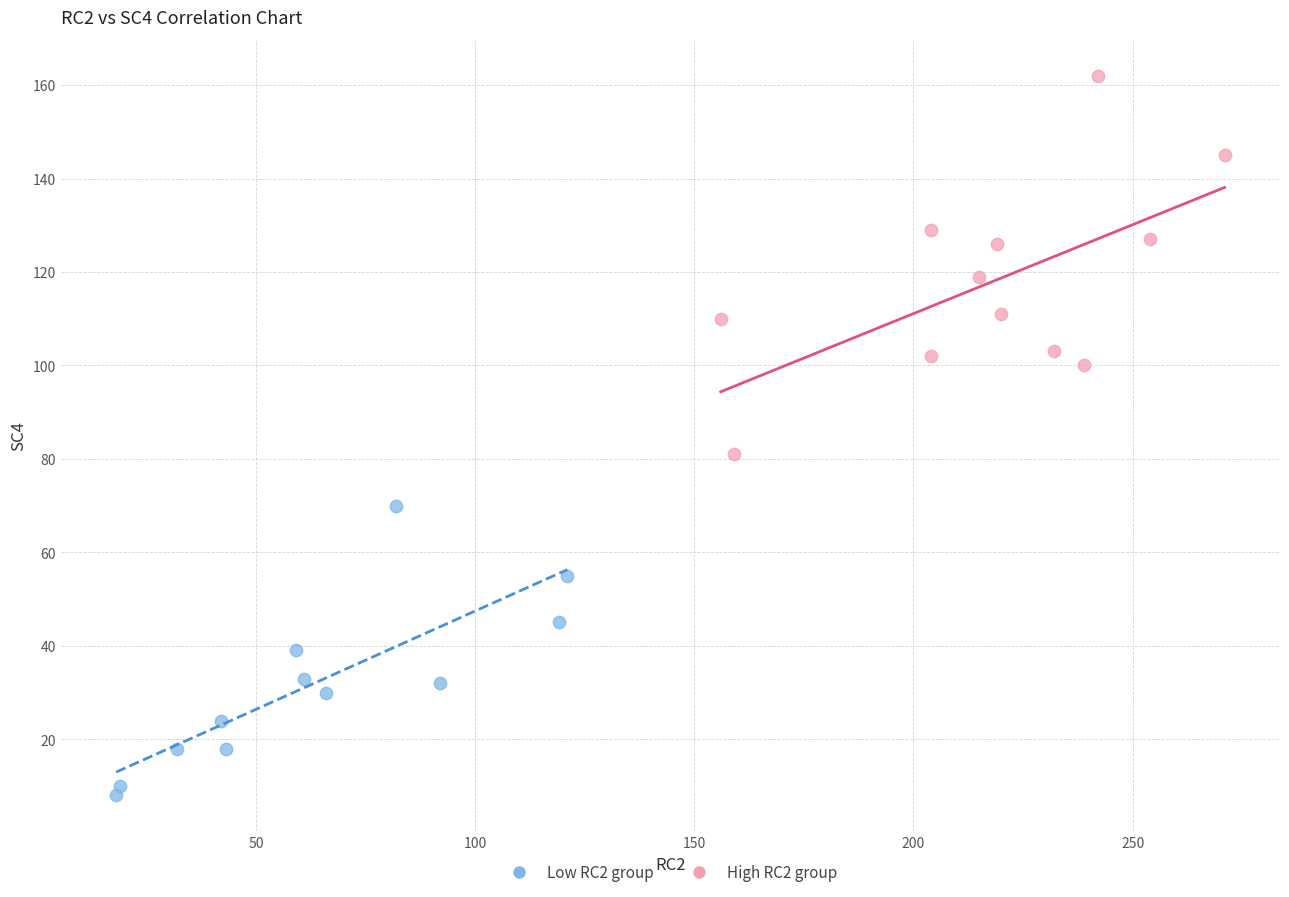

Which series contains the highest Y value?

High RC2 group